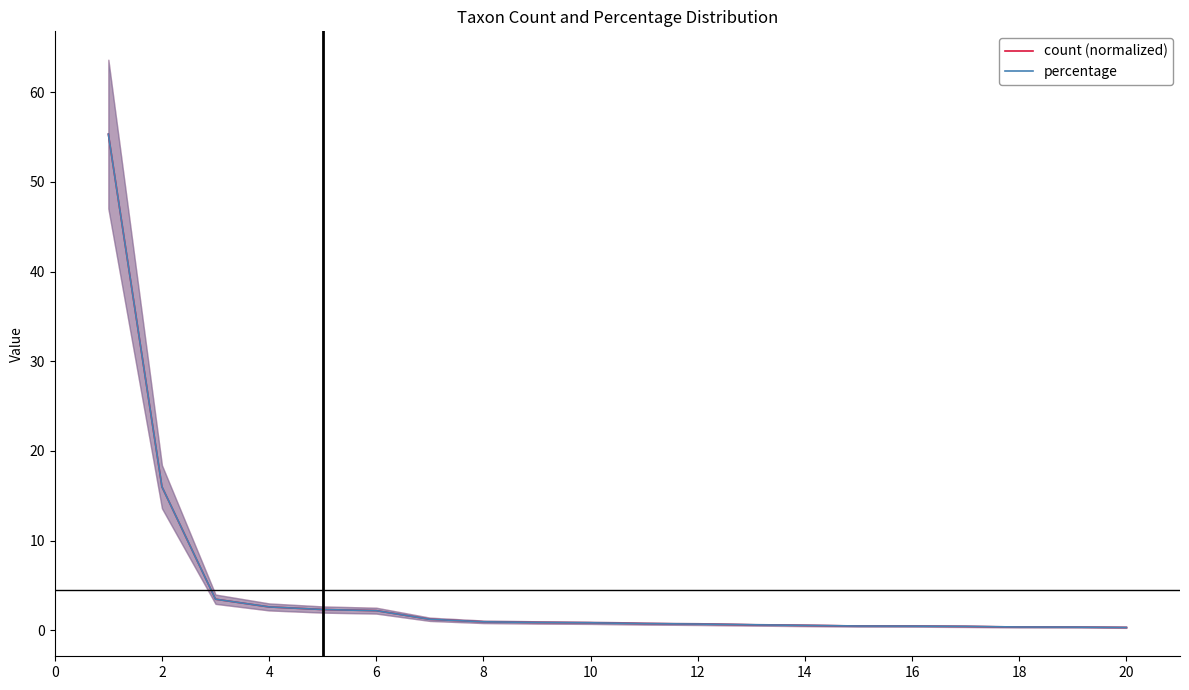

The percentage series shows 0.5 at 16. True or false?

True